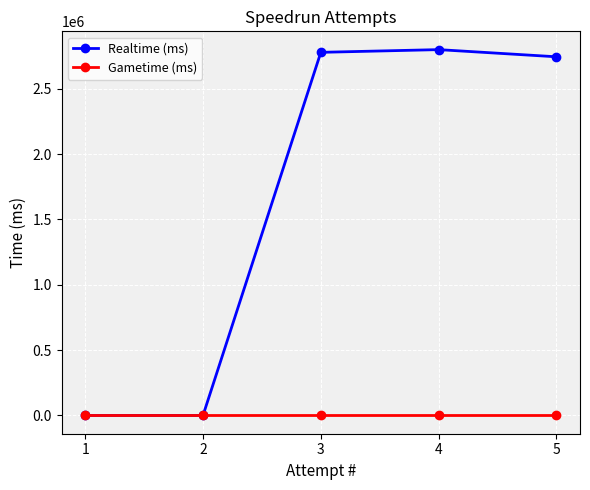

List the series in order of their peak value, lowest first.

Gametime (ms), Realtime (ms)